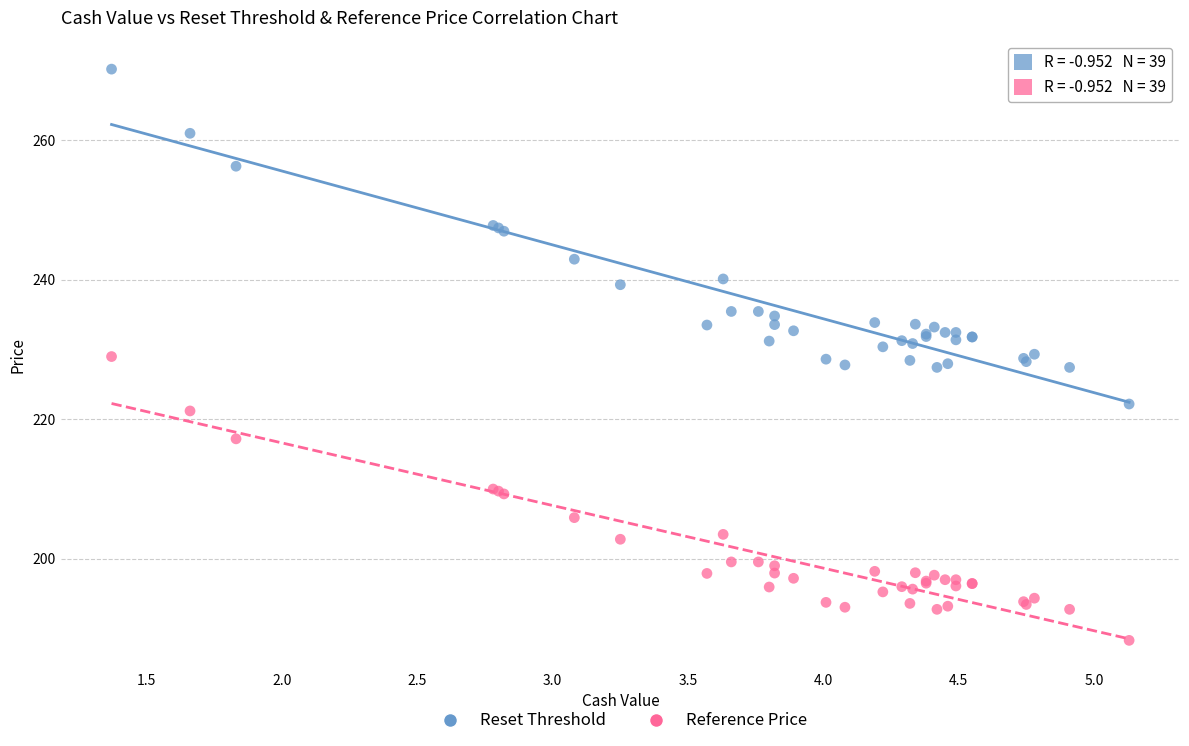

Which series contains the lowest Y value?

Reference Price